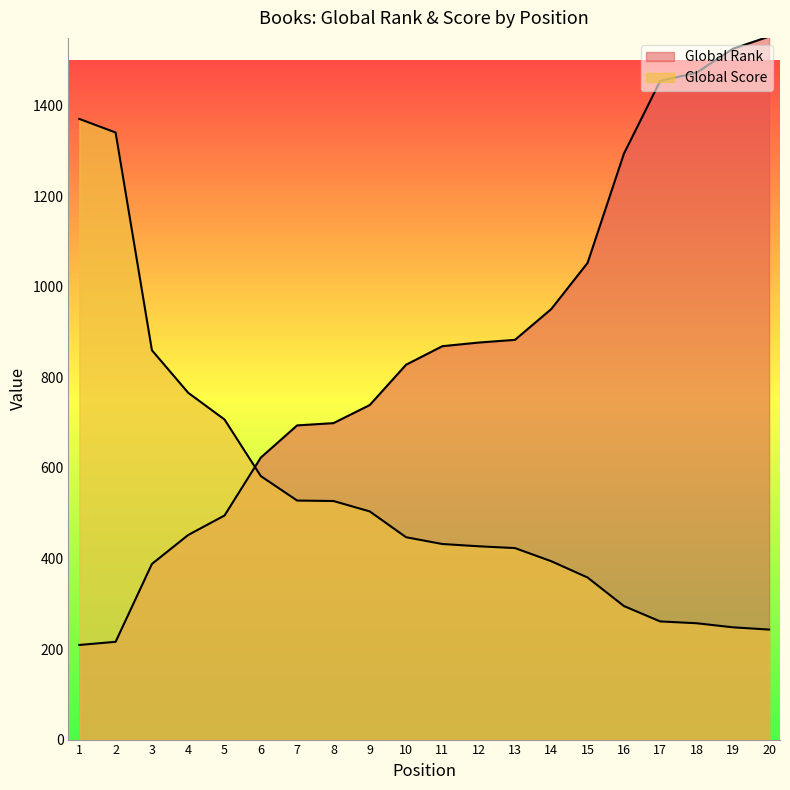

The Global Rank series shows 1877 at 15. True or false?

False